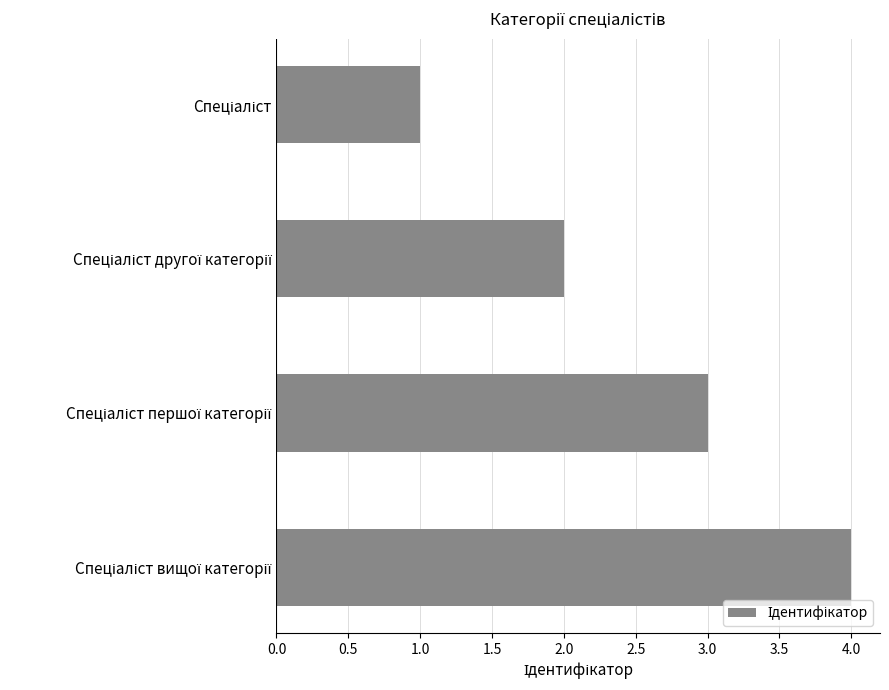

What is the greatest value displayed?

4